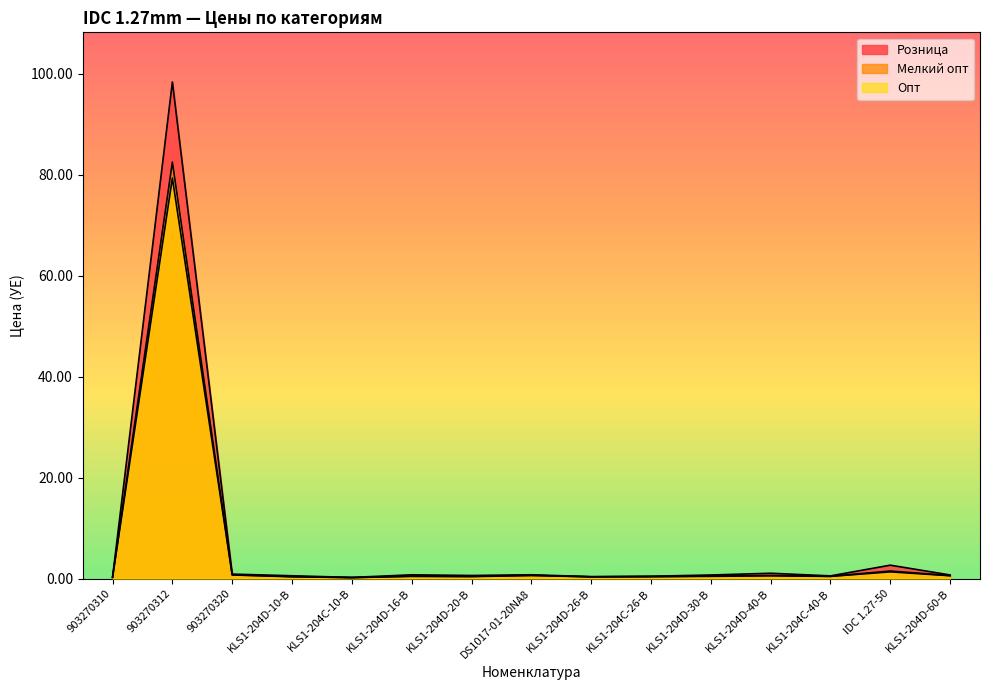

In Опт, how many points are higher than both neighbors (excluding endpoints)?

5